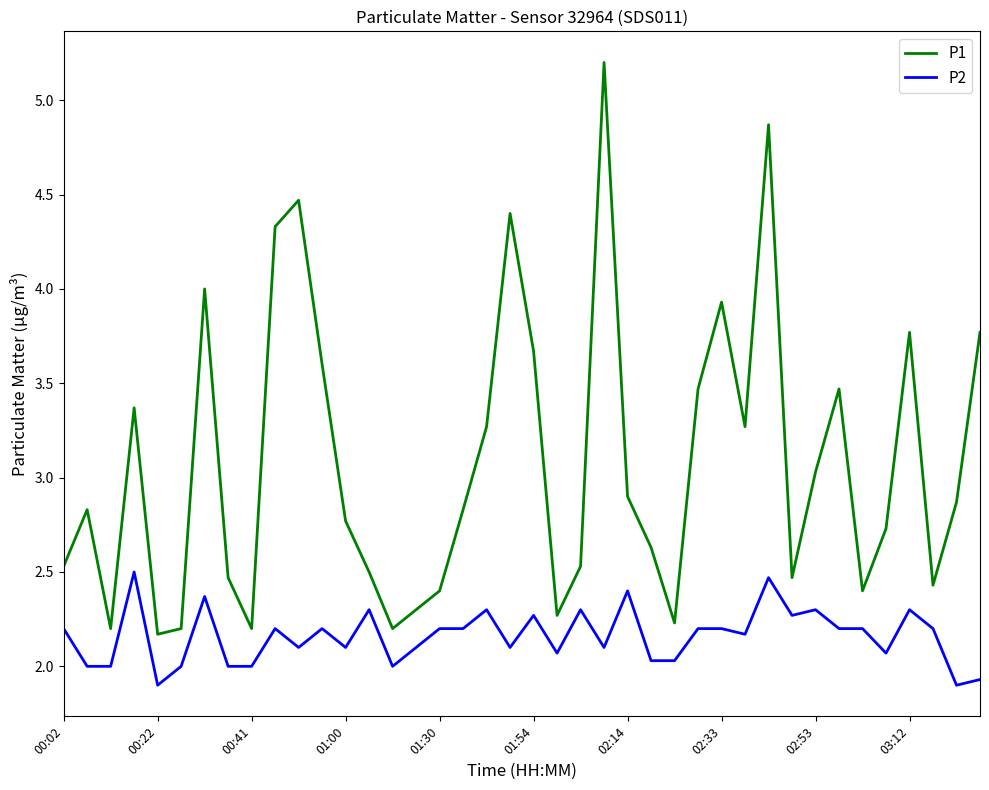

What is the maximum value shown in the chart?

5.2